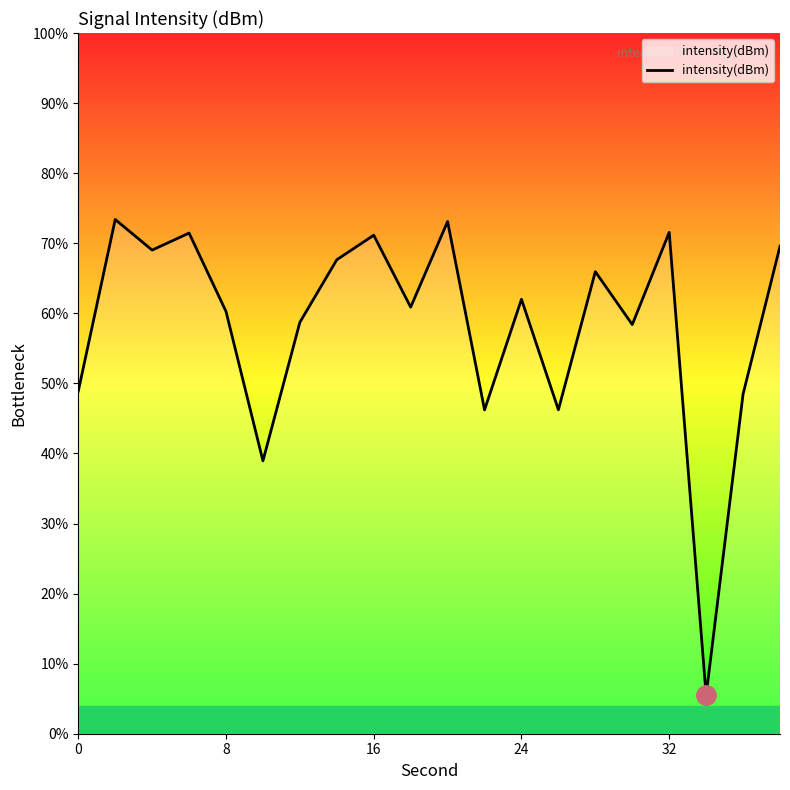

What is the greatest value displayed?

73.4